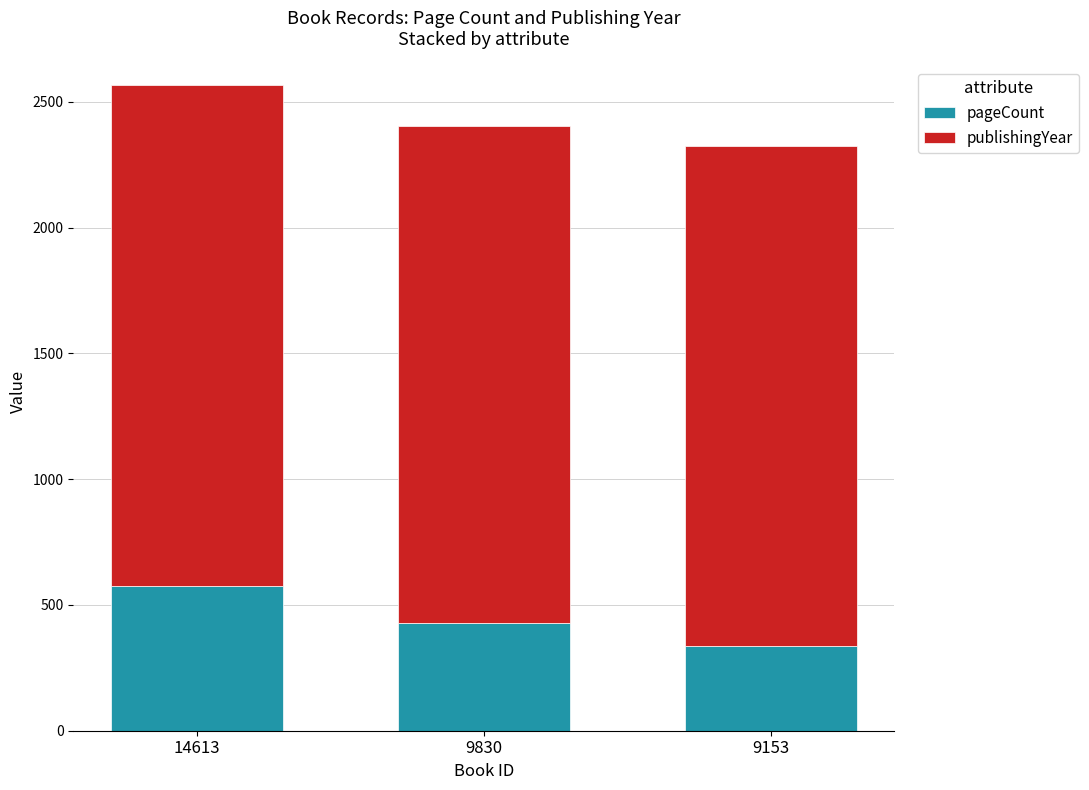

True or false: pageCount has a value of 227 at 9153.

False